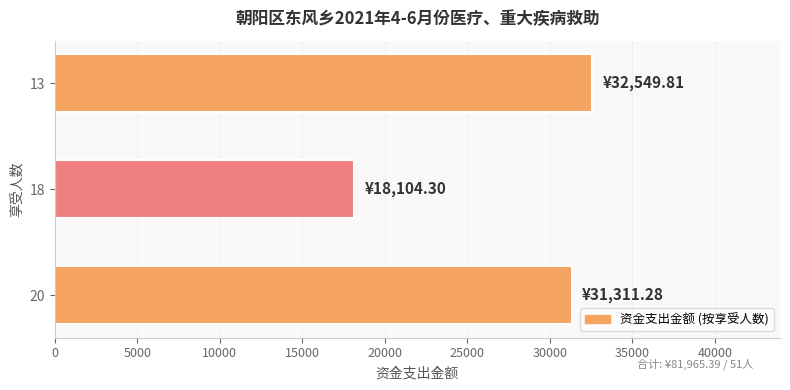

Rank the categories by value from highest to lowest.

13, 20, 18